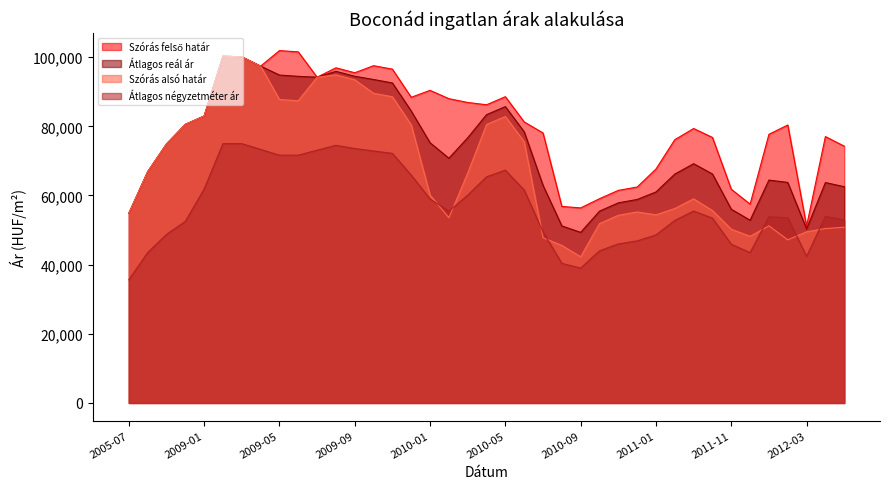

How many data points in Szórás alsó határ are less than 60114?

19